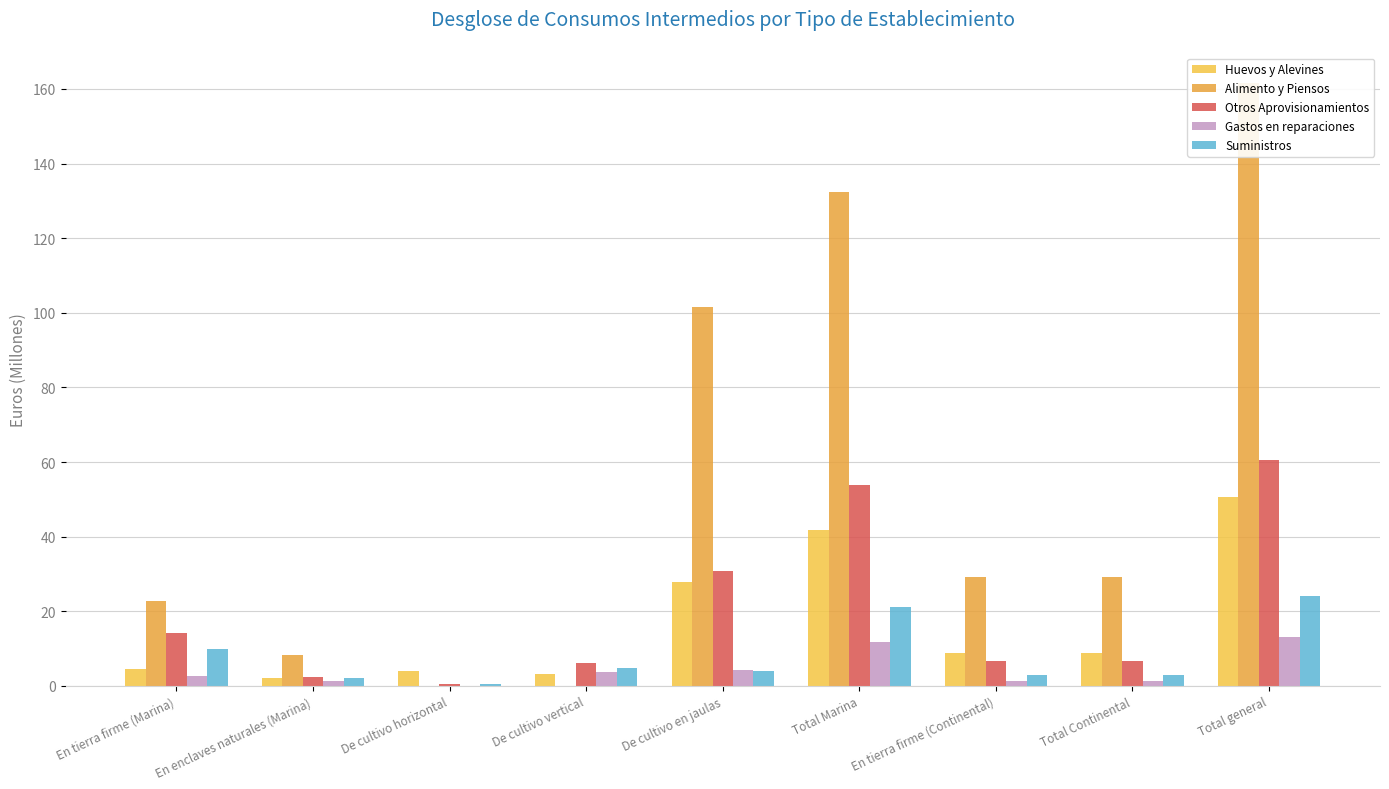

Is it true that Gastos en reparaciones equals 1.2 at En enclaves naturales (Marina)?

True